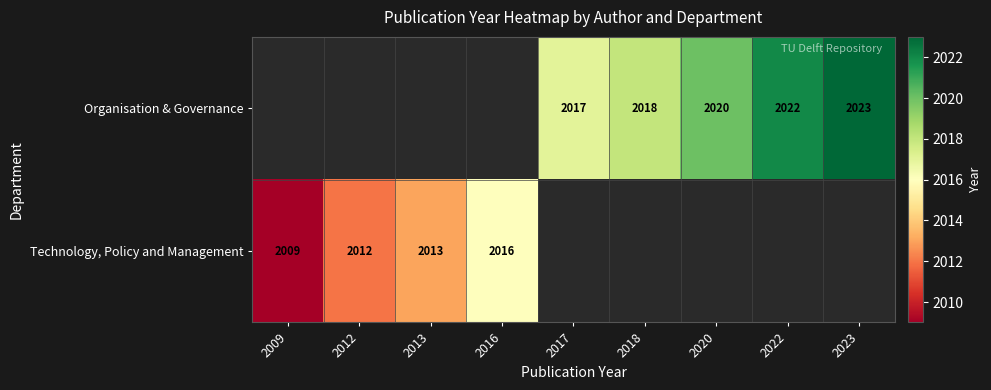

The Technology, Policy and Management series shows 2009 at 2009. True or false?

True